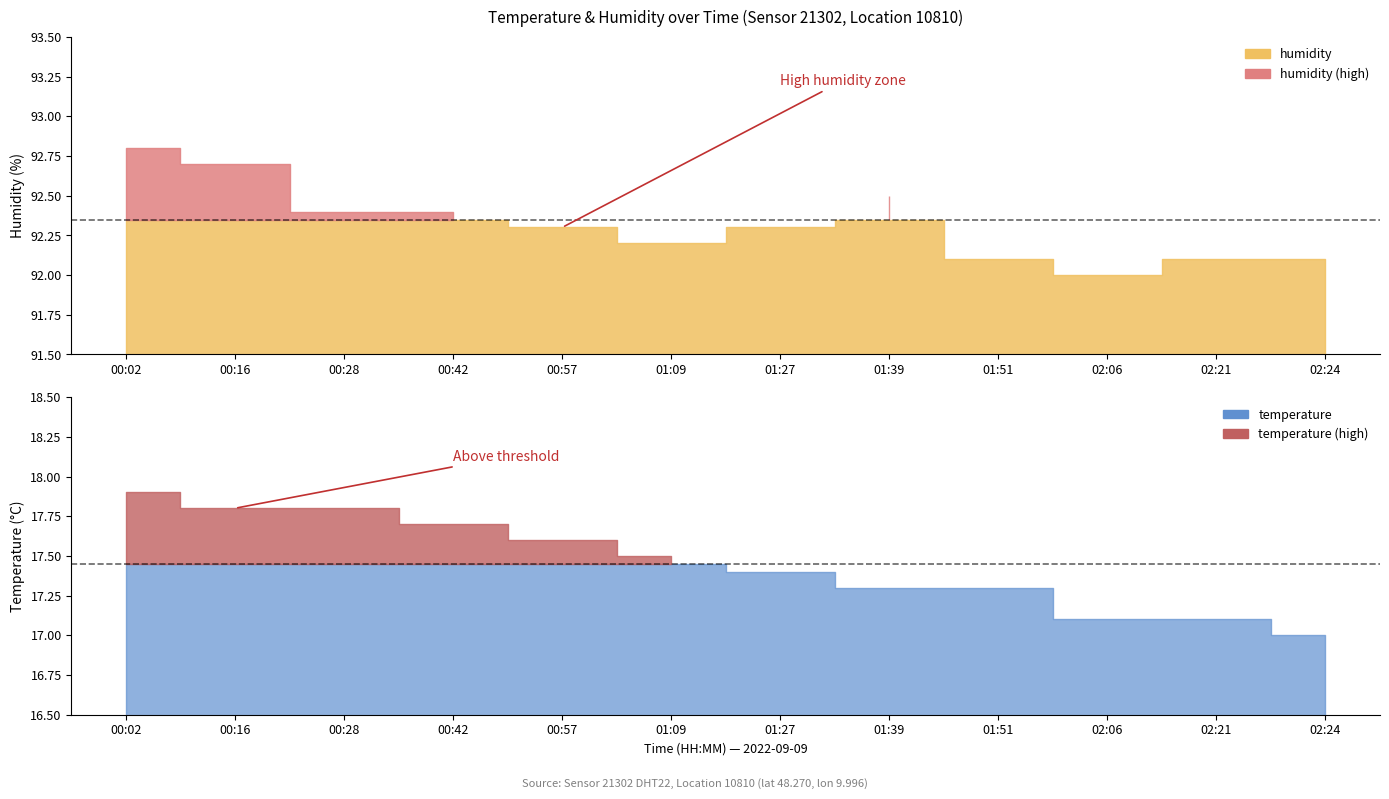

How many lines are shown in the chart?

2